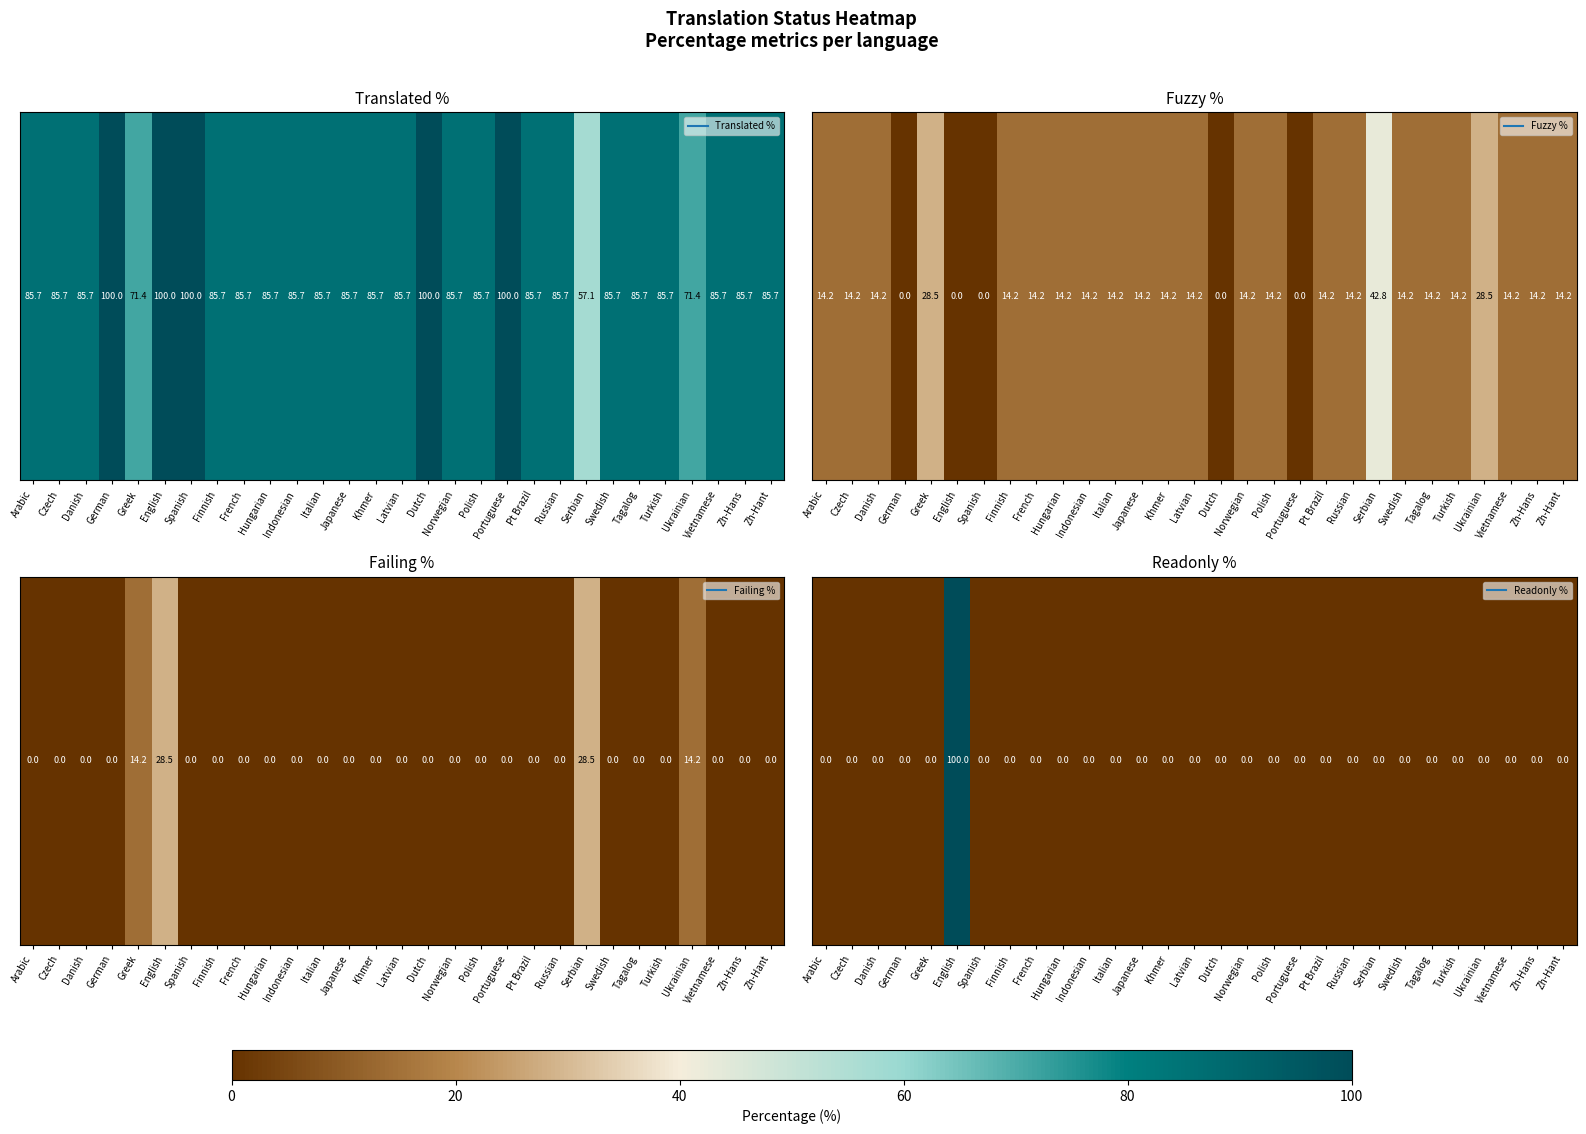

Rank the categories by value from lowest to highest.

Arabic, Czech, Danish, German, Greek, Spanish, Finnish, French, Hungarian, Indonesian, Italian, Japanese, Khmer, Latvian, Dutch, Norwegian, Polish, Portuguese, Pt Brazil, Russian, Serbian, Swedish, Tagalog, Turkish, Ukrainian, Vietnamese, Zh-Hans, Zh-Hant, English